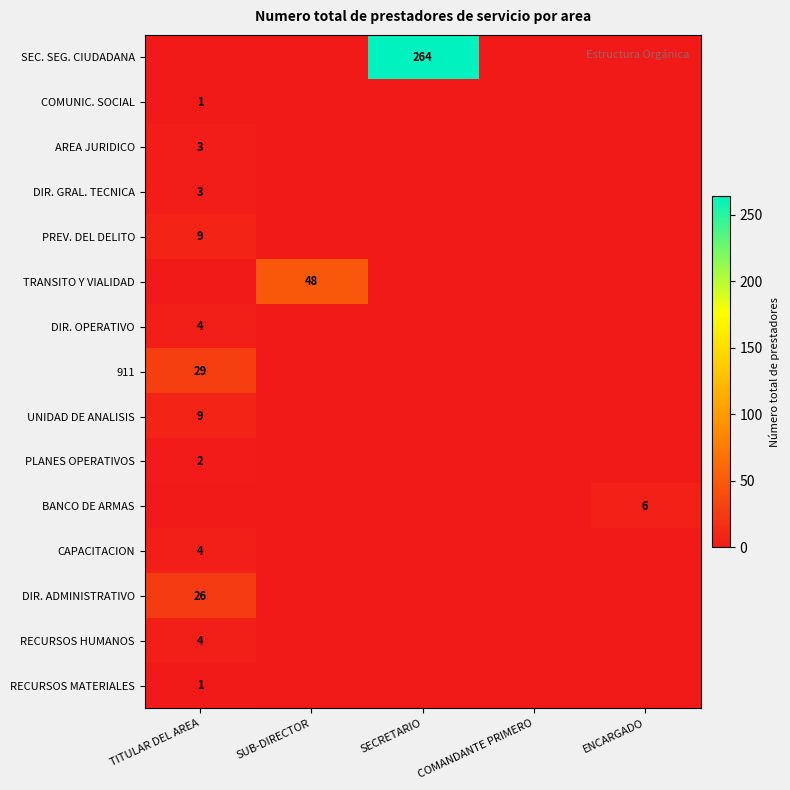

At how many categories does at least one series exceed 263?

1